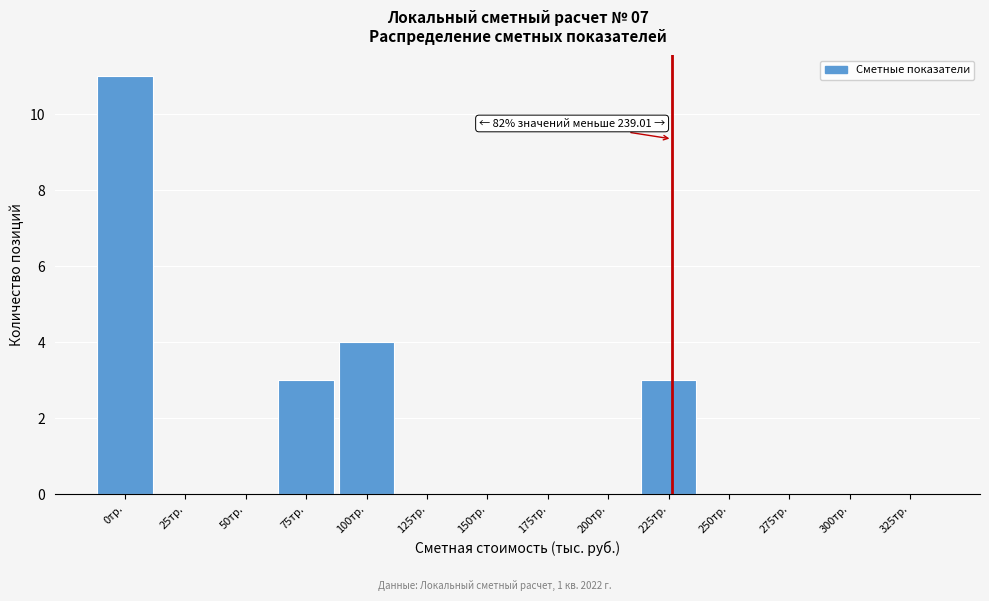

Reading left to right, what are all the values shown in this chart?

0тр.=11	25тр.=0	50тр.=0	75тр.=3	100тр.=4	125тр.=0	150тр.=0	175тр.=0	200тр.=0	225тр.=3	250тр.=0	275тр.=0	300тр.=0	325тр.=0